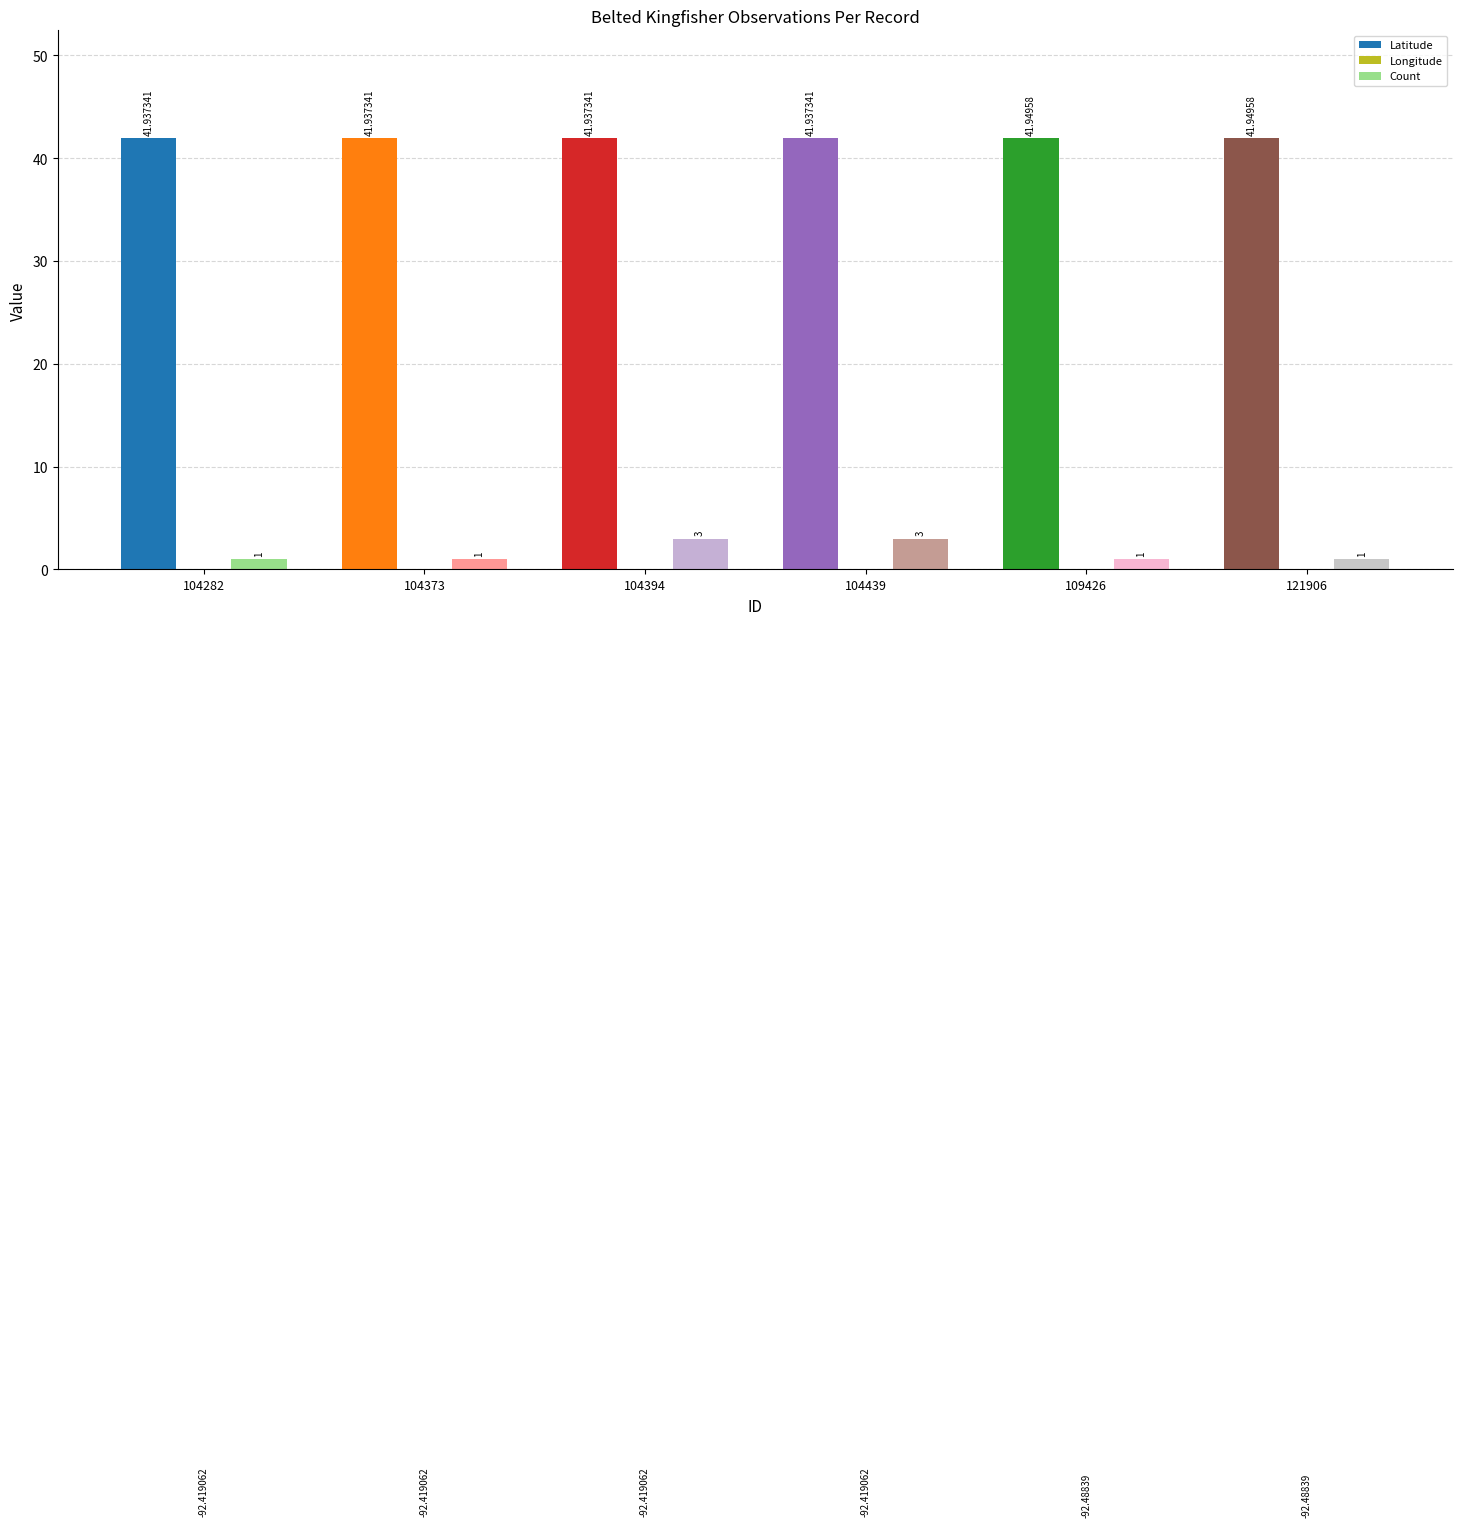

What is the difference between the second highest and minimum values in the Count series?

2.0